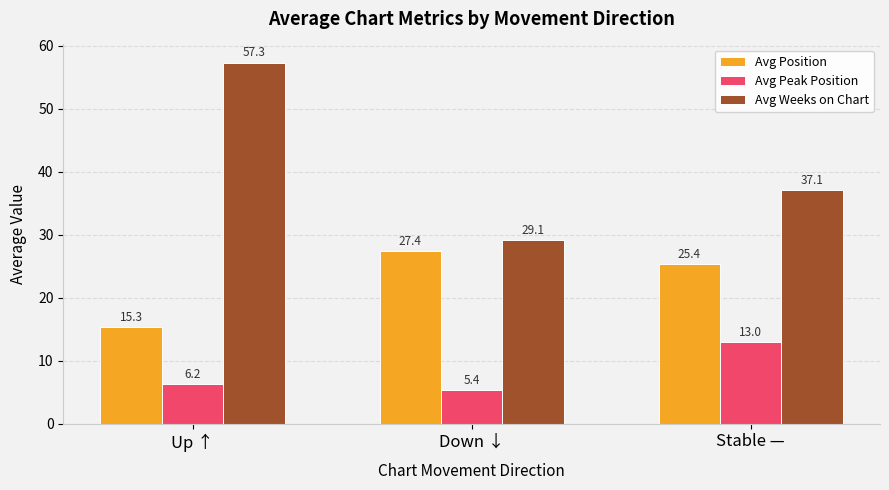

What is the sum of the Avg Weeks on Chart values at Down ↓ and Up ↑?

86.5